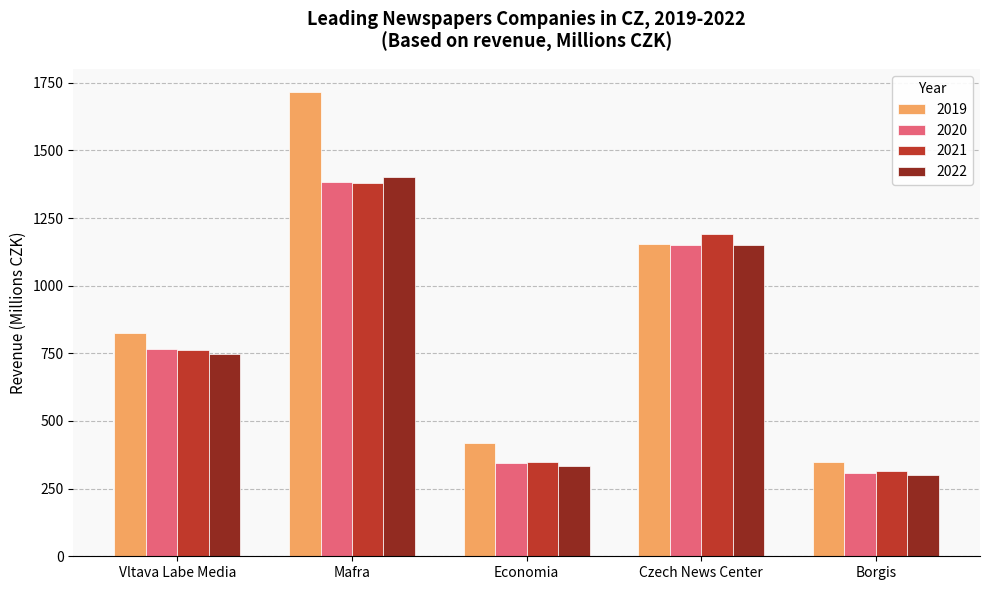

Where does the 2020 series first go above 767?

Vltava Labe Media